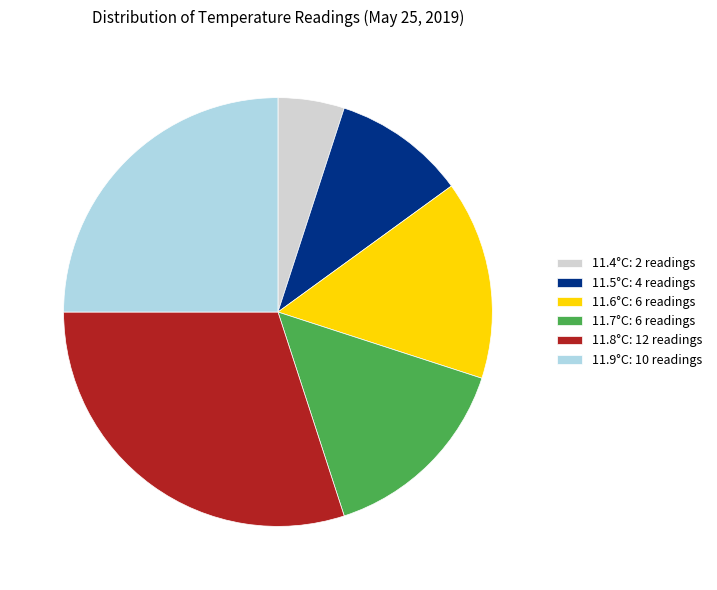

Which slice is the largest?

11.8°C: 12 readings